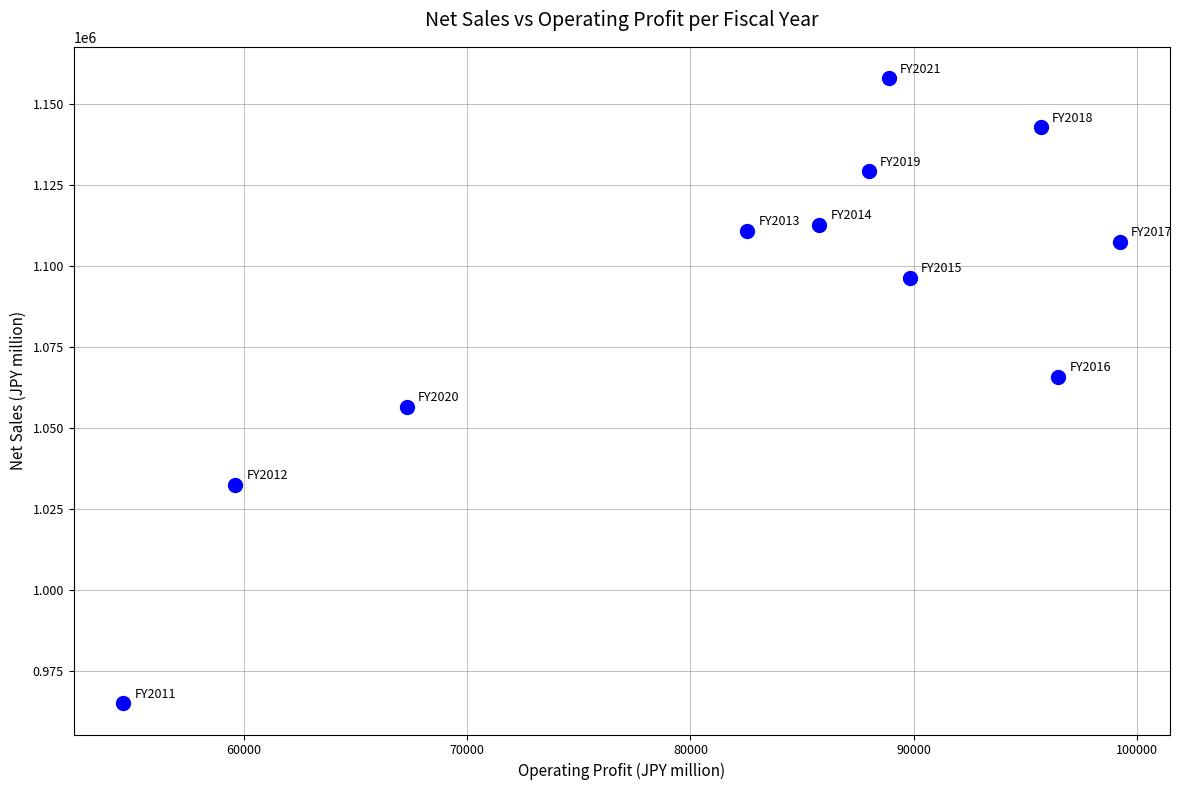

What is the range of X values (max minus min)?

44621